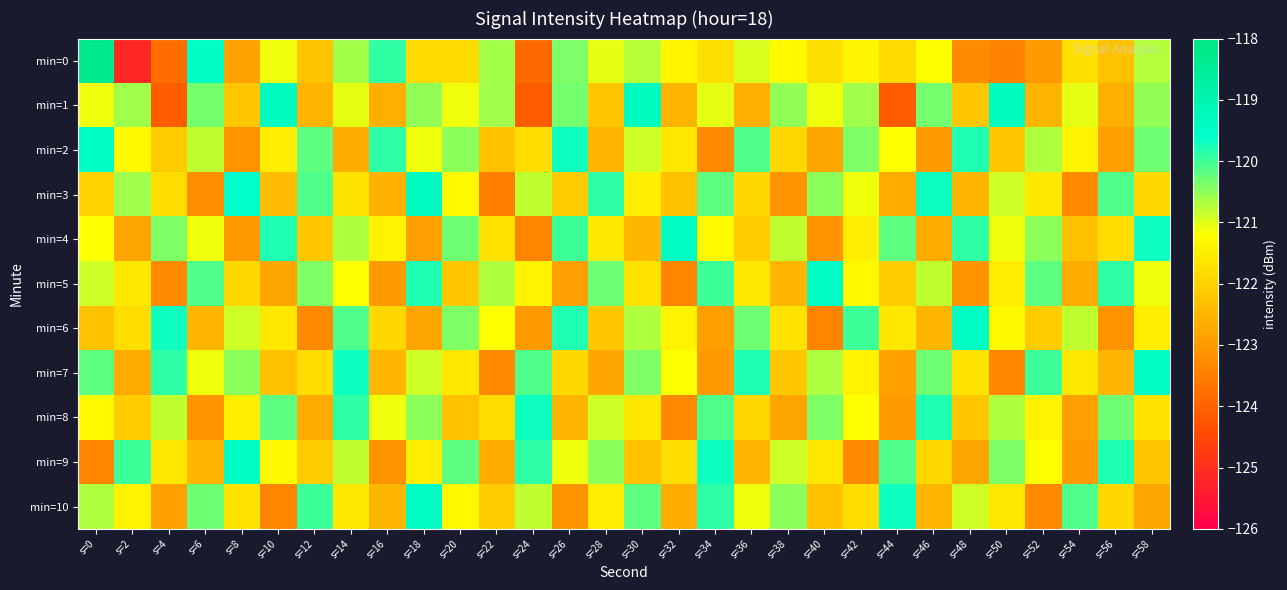

How many data points does each series have?

30